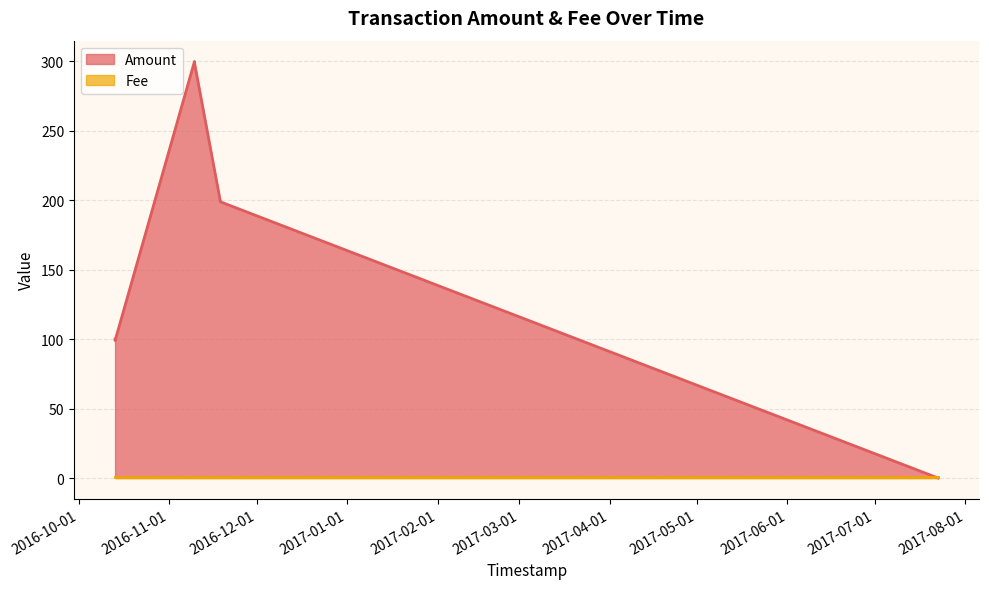

How many intersections are there between Amount and Fee?

1